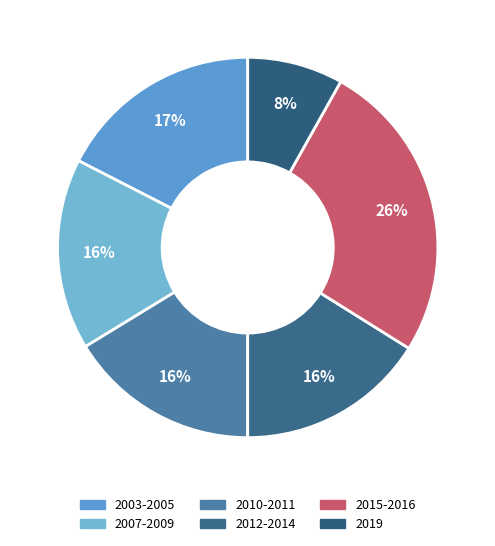

Which category has the smallest portion of the pie?

2019